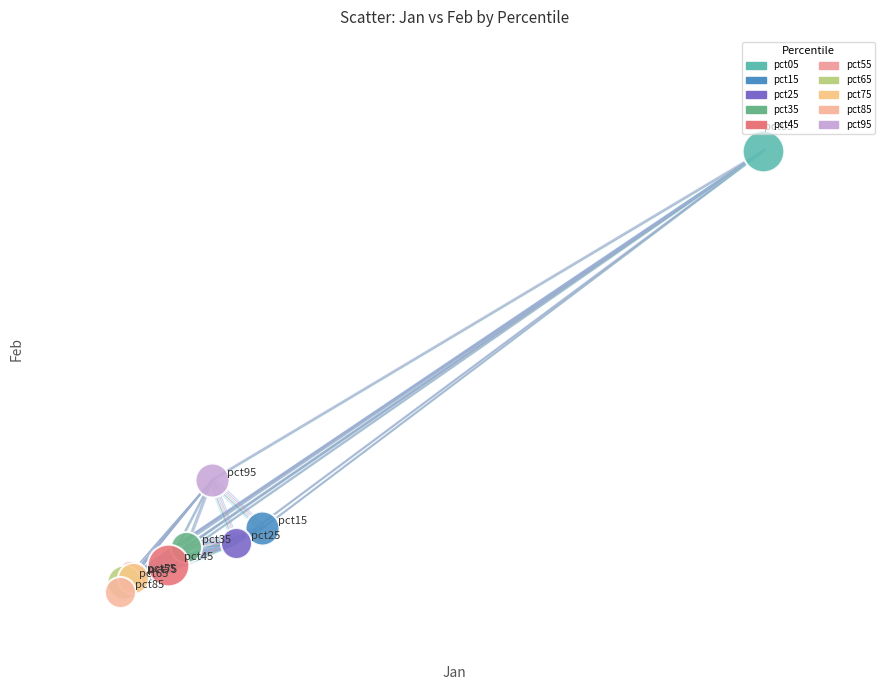

Which series reaches the maximum Y coordinate?

pct05